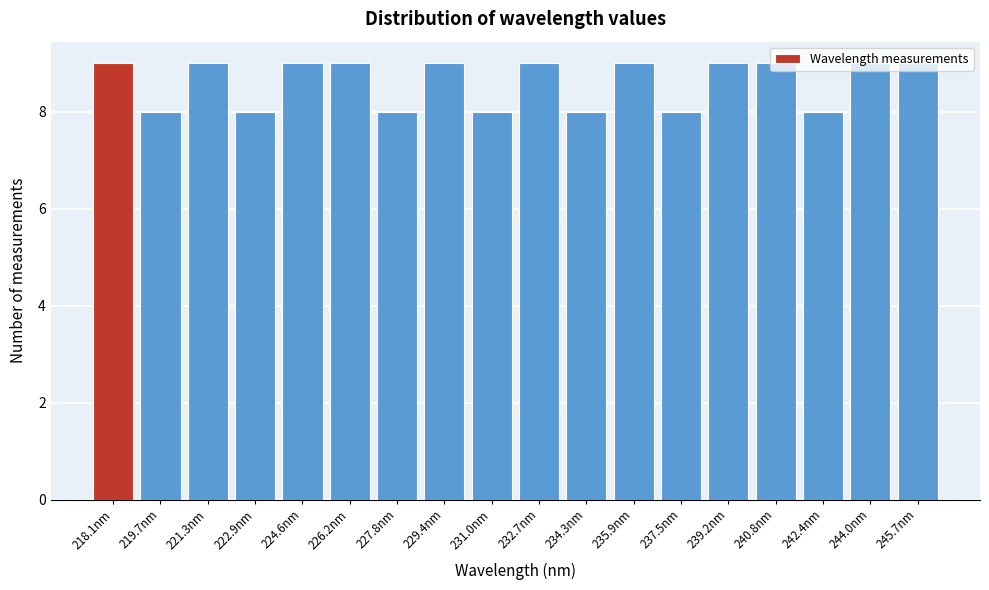

What is the greatest value displayed?

9